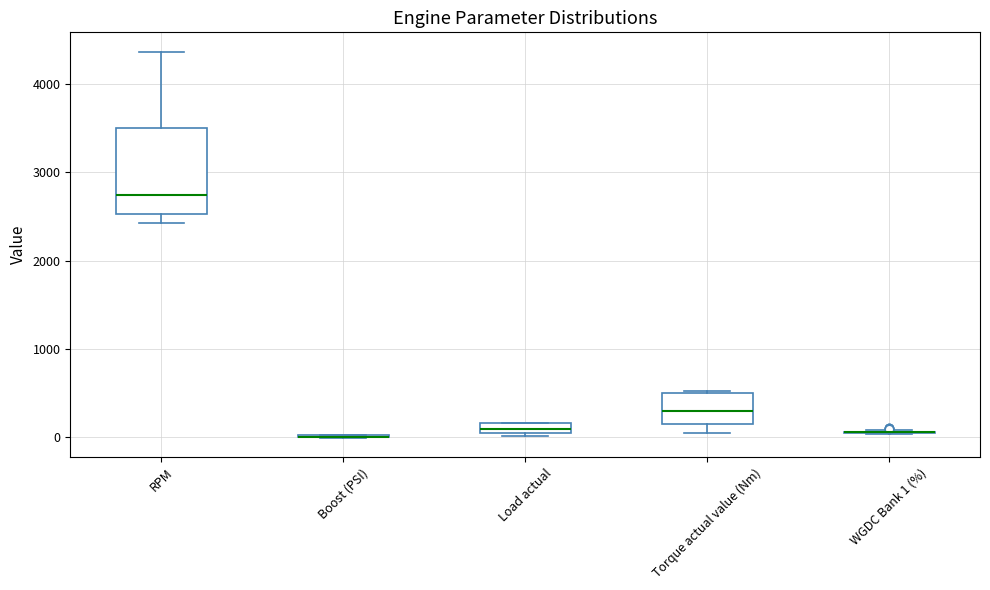

Which box is the tallest, from its lower edge to its upper edge?

RPM